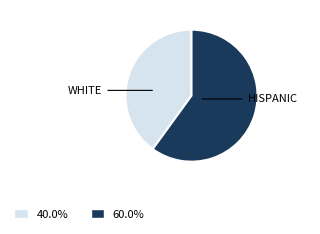

Is there a majority slice in this chart?

Yes